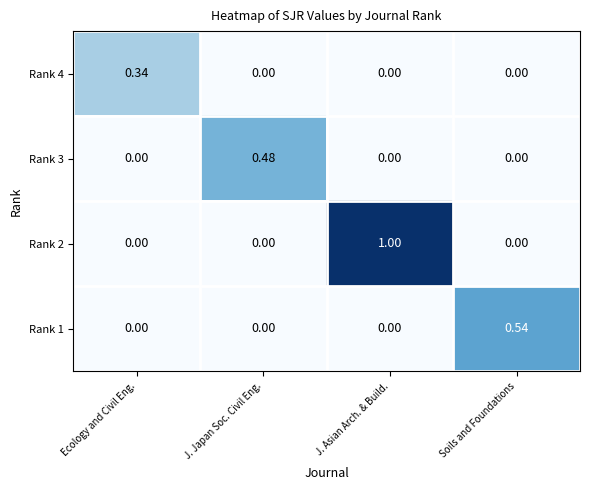

Is the value of Rank 1 at Soils and Foundations greater than the value of Rank 4 at Soils and Foundations?

Yes